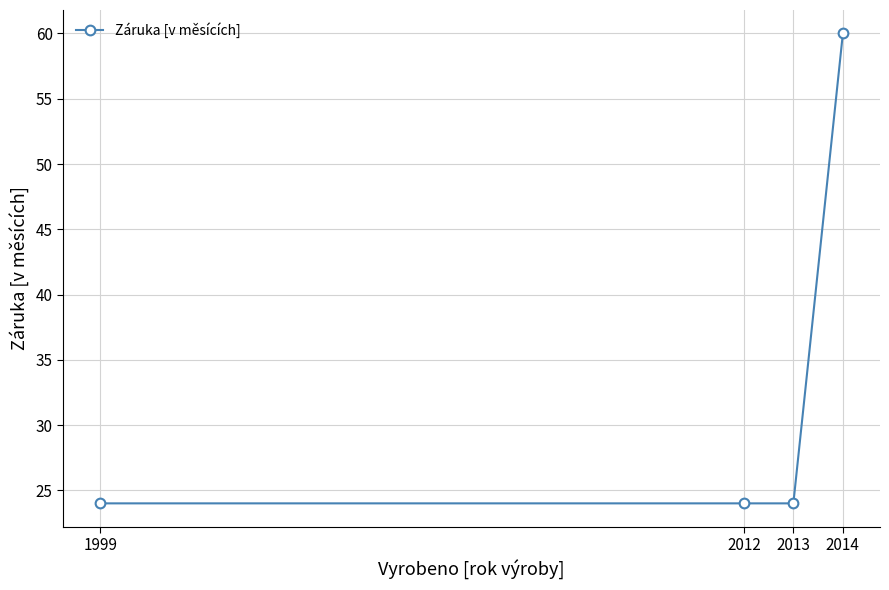

The value at 1999 is 24. True or false?

True